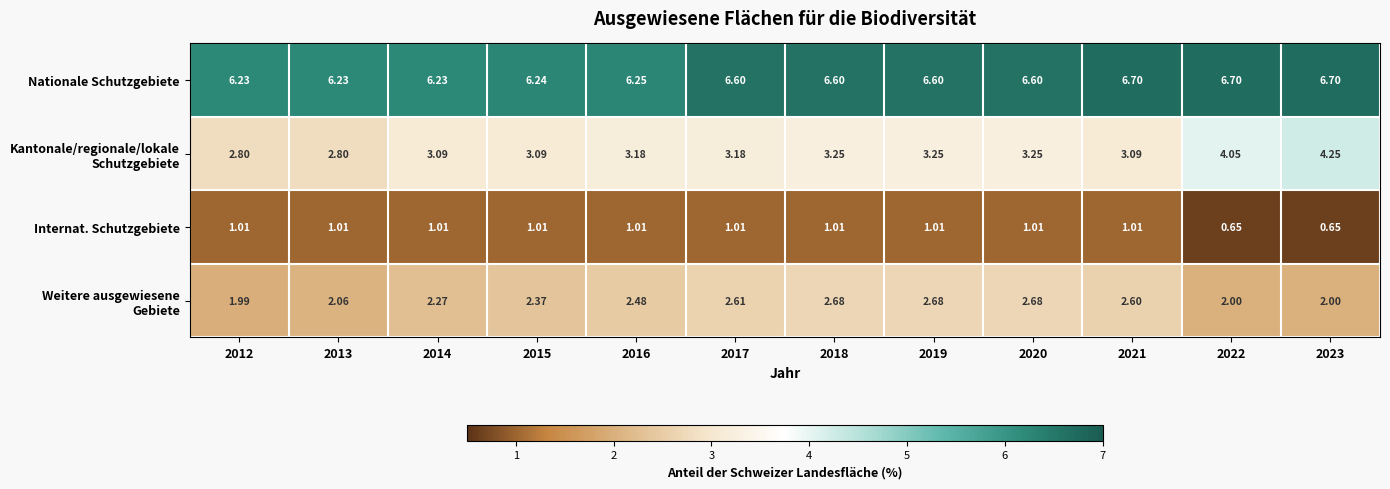

Which series has the largest total across all categories?

Nationale Schutzgebiete